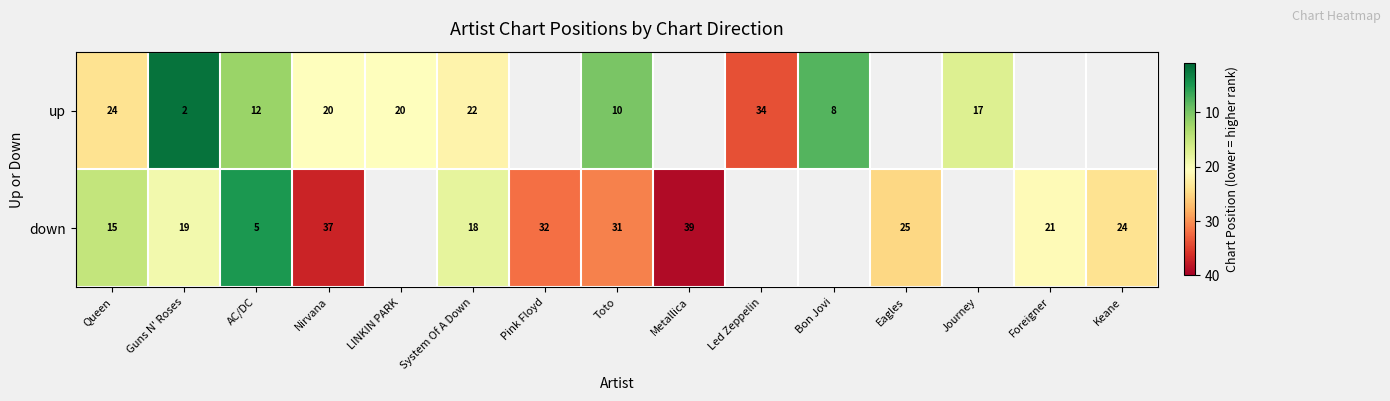

Is the value of up at Journey greater than the value of down at System Of A Down?

No